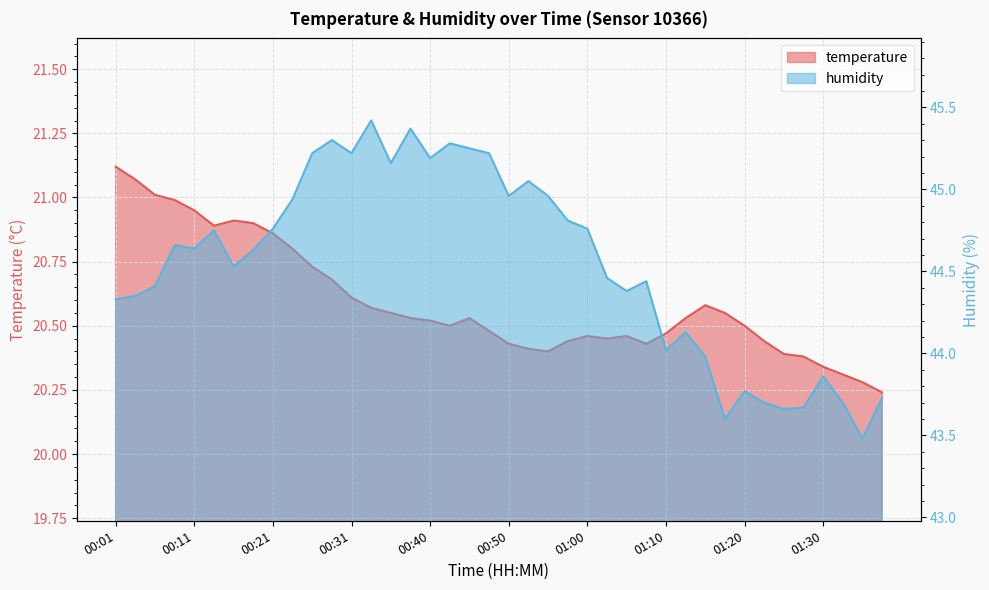

The humidity series shows 45.3 at 00:43. True or false?

True